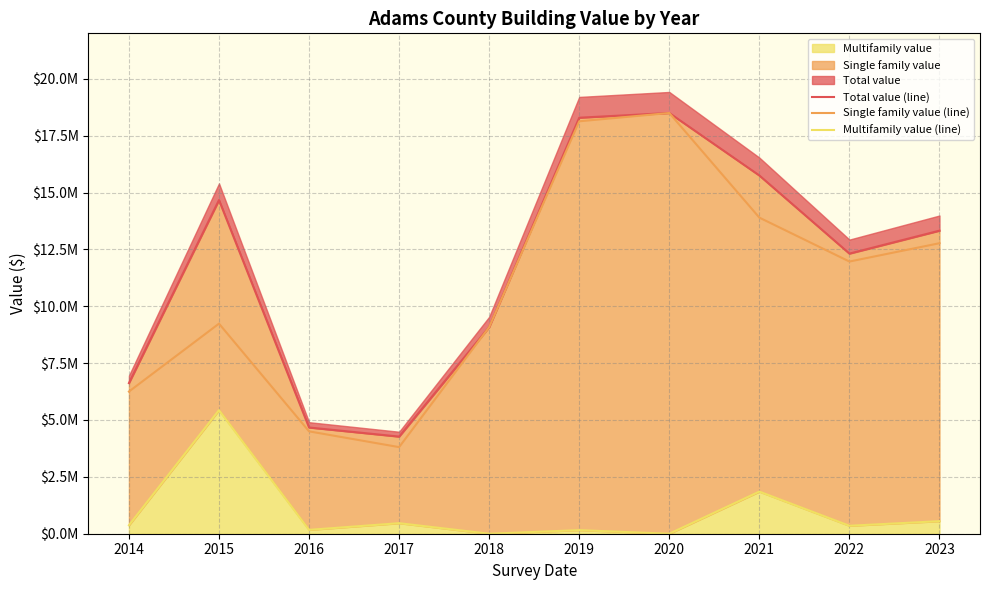

Where is Total value (line) nearest to the value 11383803?

2022